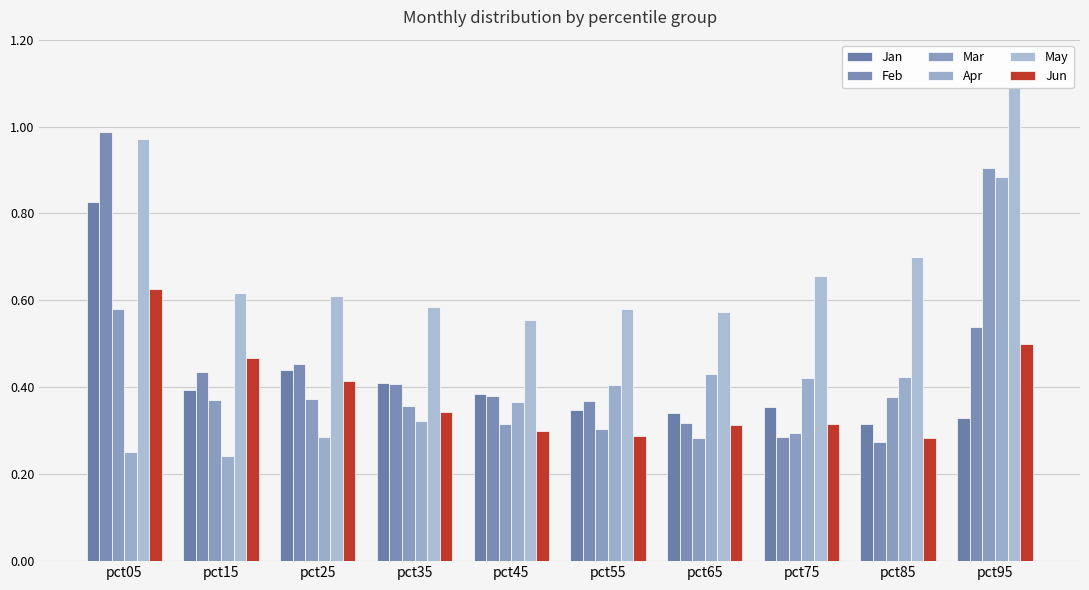

The value of Jun at pct35 is 0.3. True or false?

True